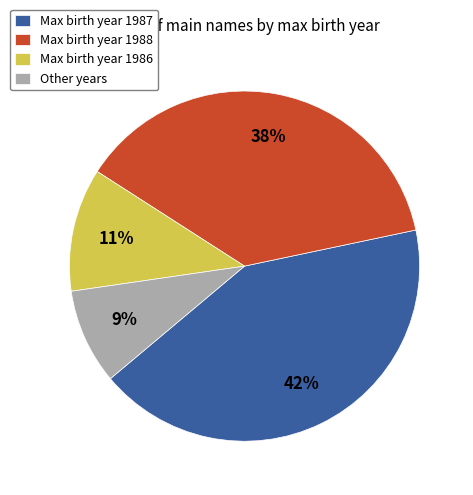

Count the number of slices in the pie.

4